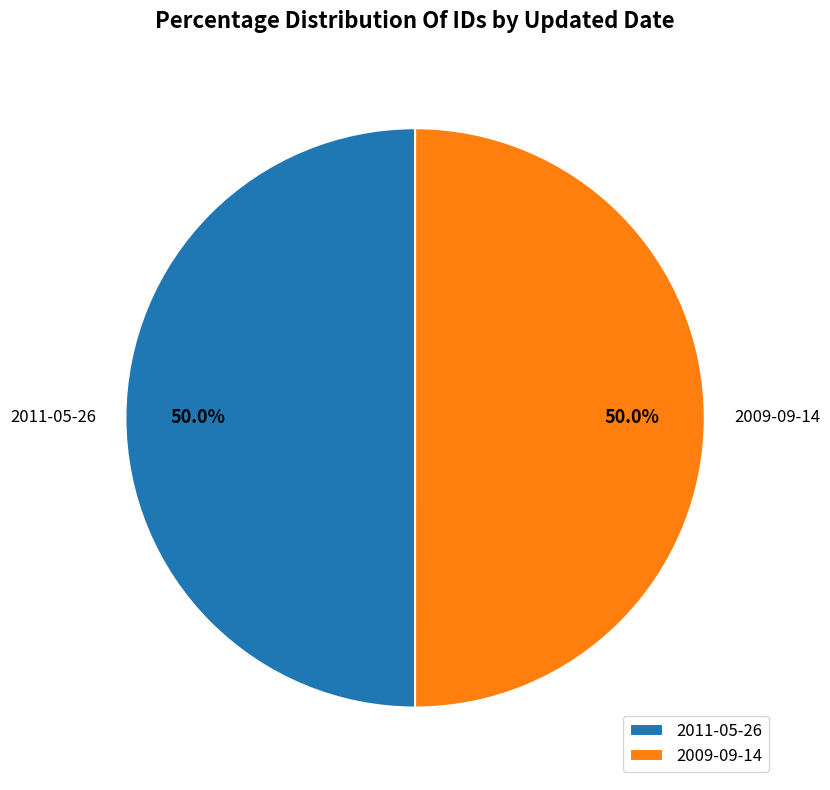

To the nearest percent, what portion does 2009-09-14 represent?

50%